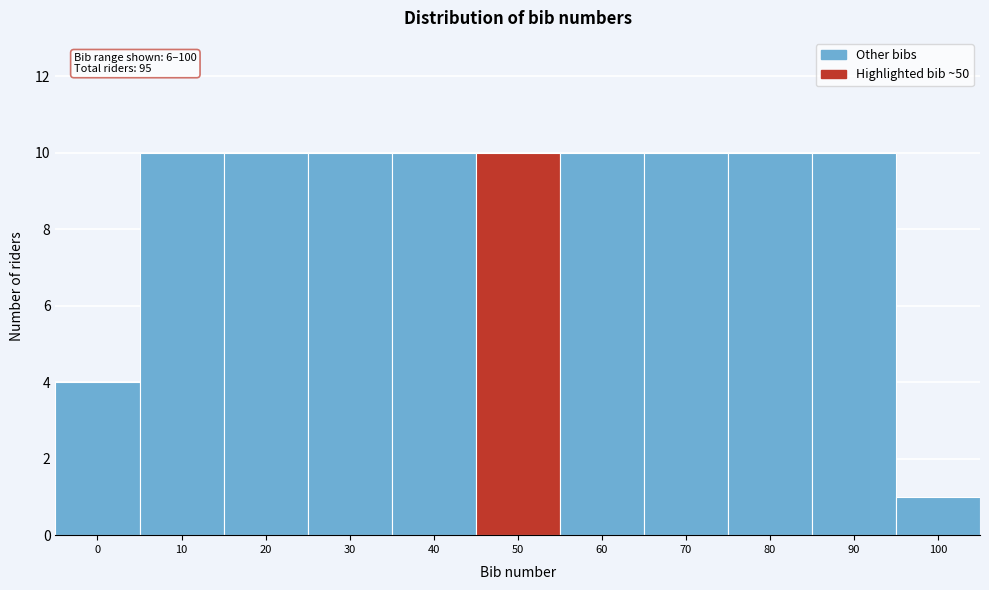

Reading left to right, transcribe all the data shown in this chart.

0=4	10=10	20=10	30=10	40=10	50=10	60=10	70=10	80=10	90=10	100=1